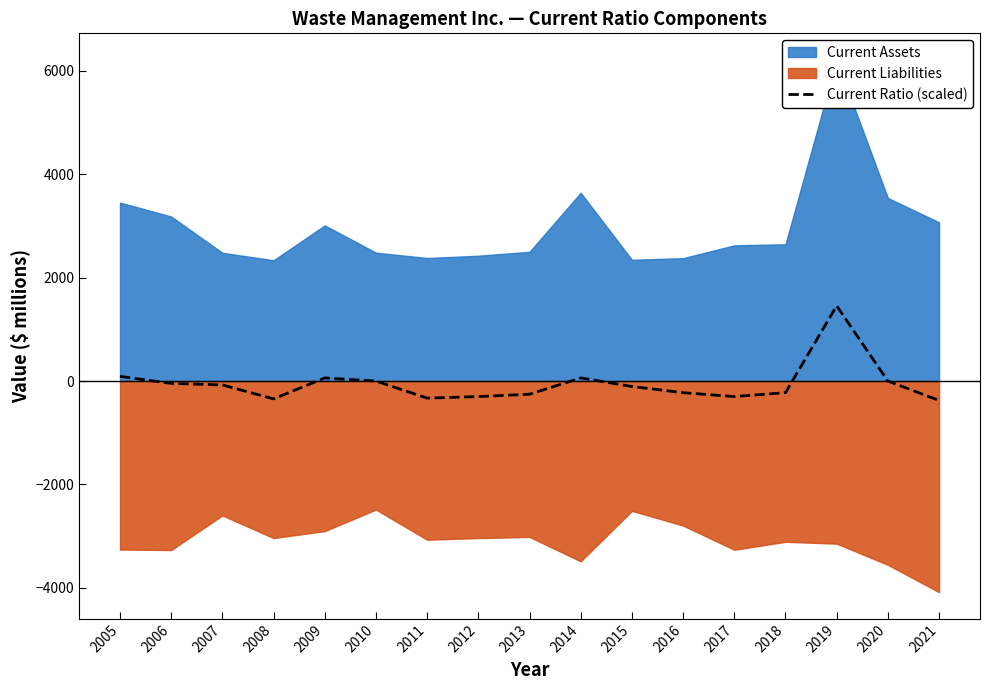

What is the value of the 13th point from the left?

-300.0